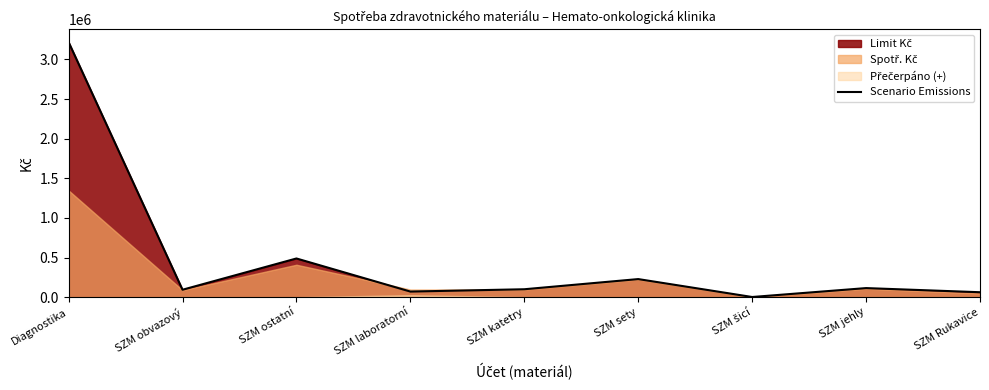

What position from the right is SZM jehly?

2